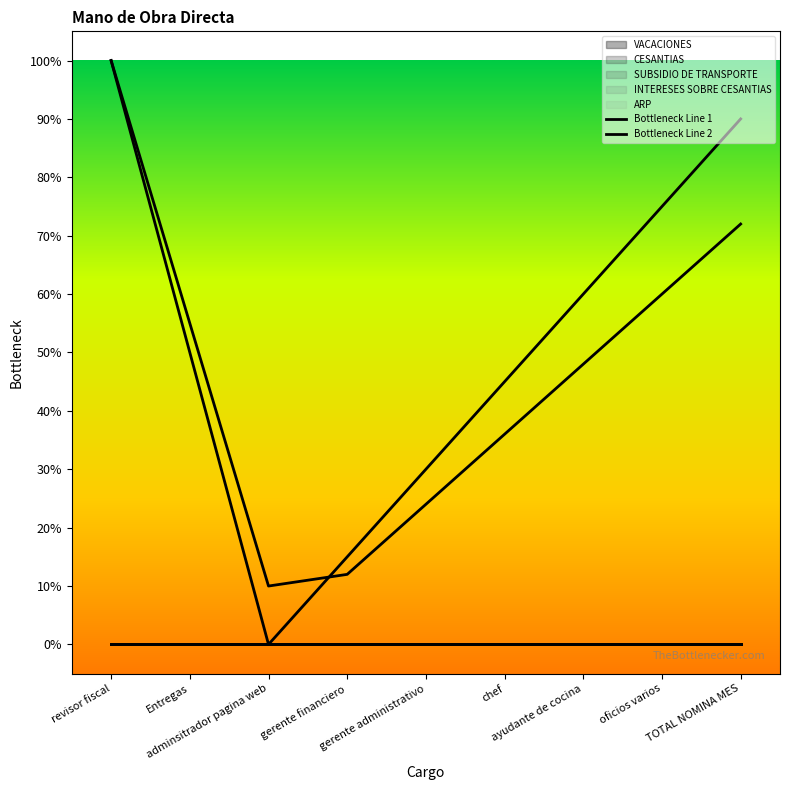

Where is Bottleneck Line 1 nearest to the value 0?

adminsitrador pagina web